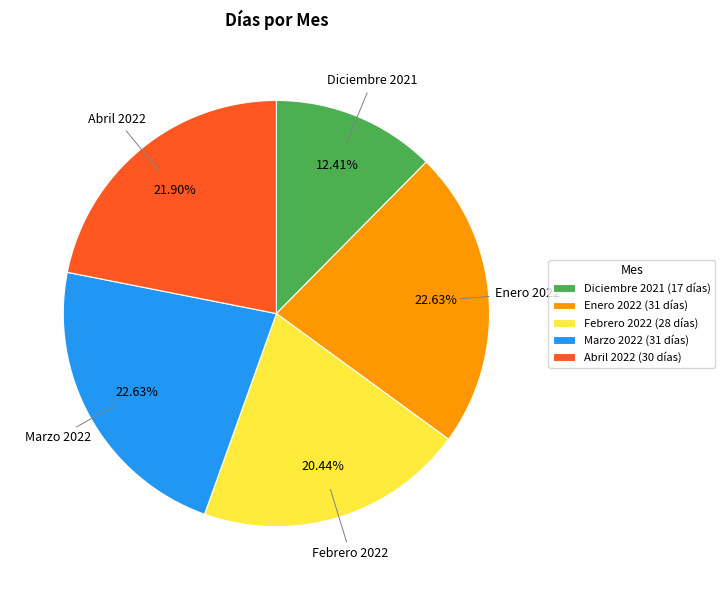

Count the number of slices in the pie.

5